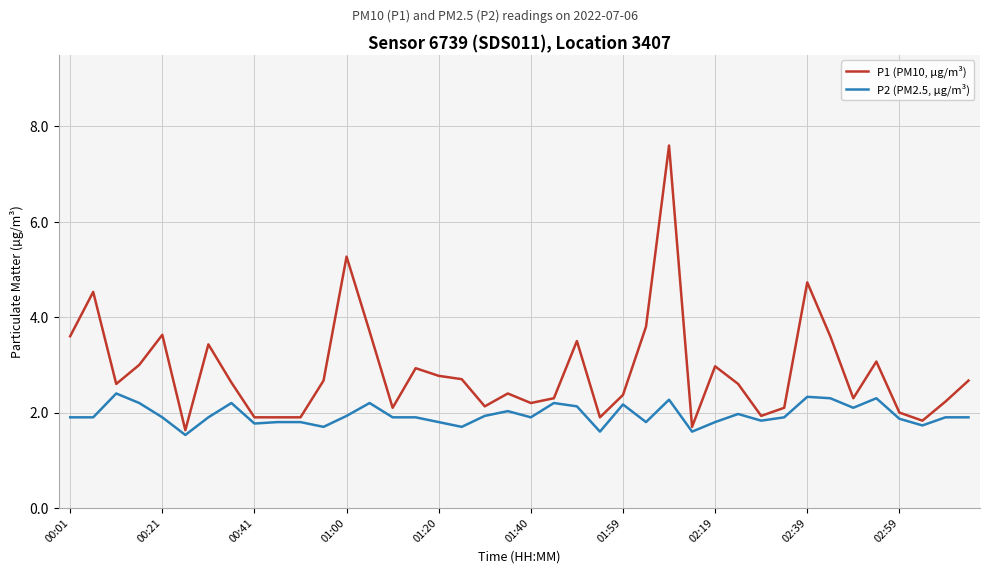

Which series has the widest spread of values?

P1 (PM10, µg/m³)